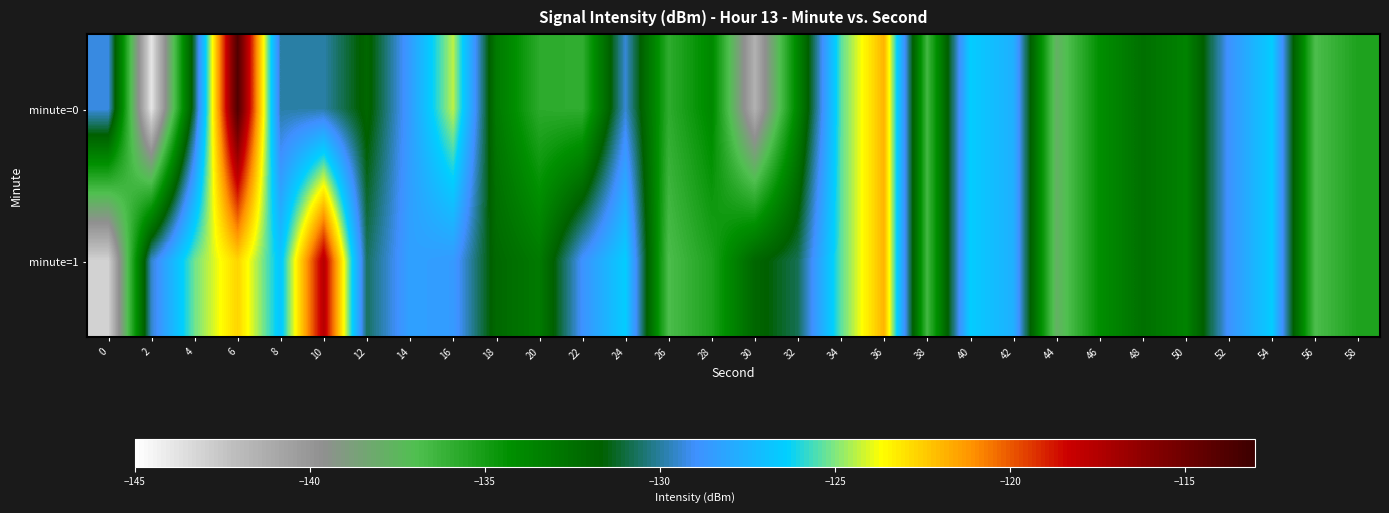

List the series in order of their peak value, lowest first.

minute=1, minute=0